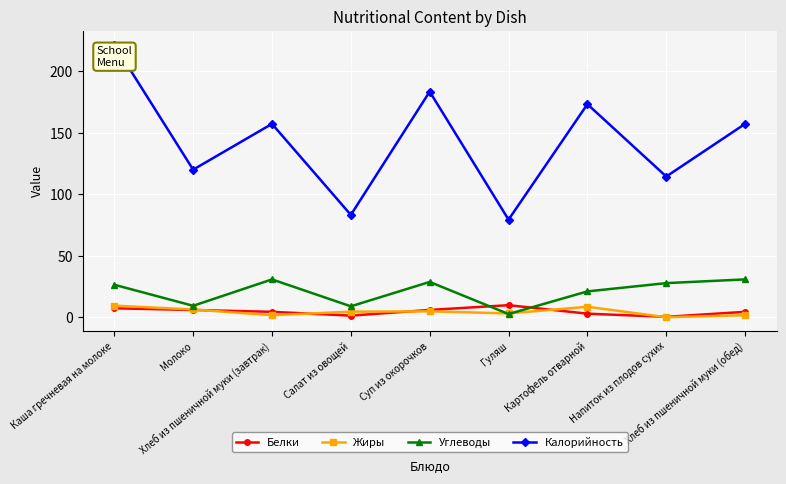

True or false: Жиры and Калорийность cross at least once.

False